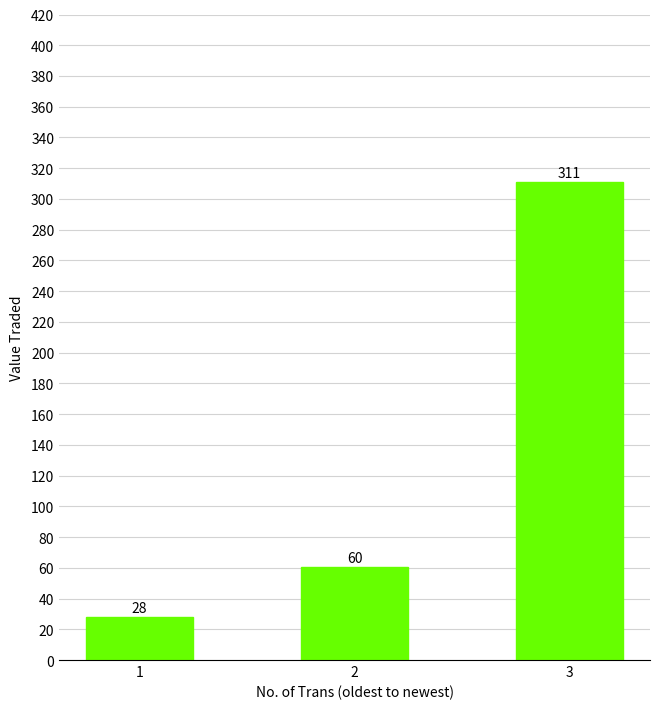

Is it true that the value at 3 is 311.0?

True